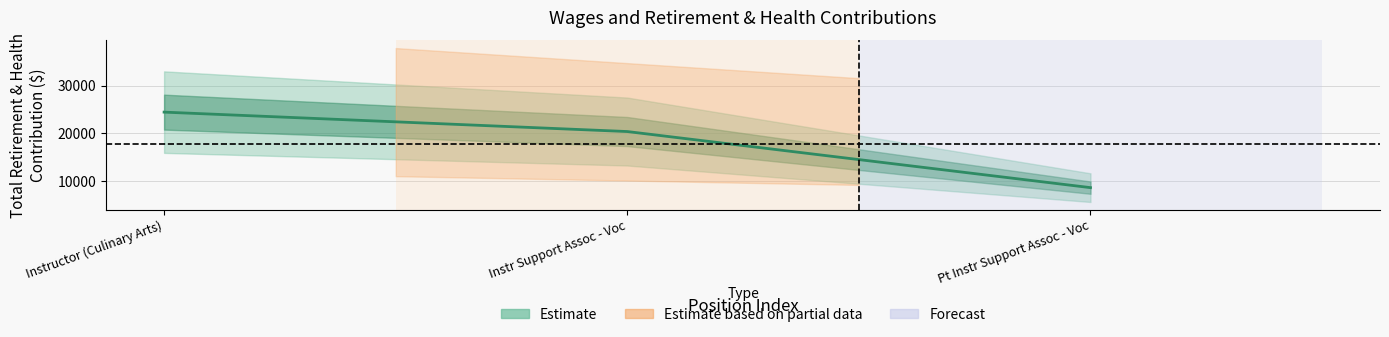

Rank the categories by value from highest to lowest.

Instructor (Culinary Arts), Instr Support Assoc - Voc, Pt Instr Support Assoc - Voc